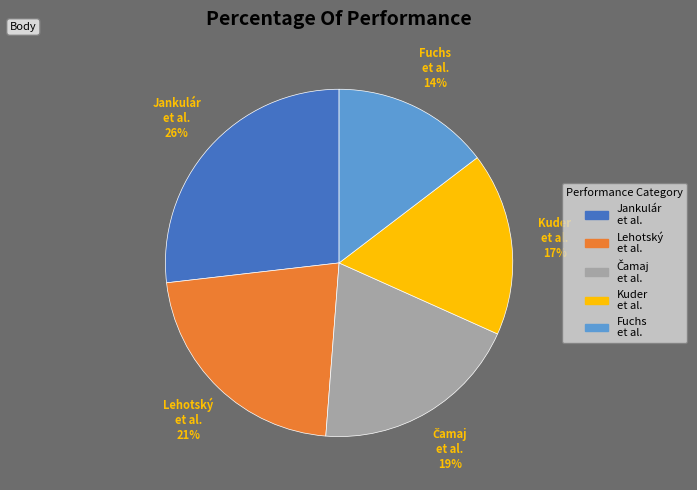

Count the number of slices in the pie.

5